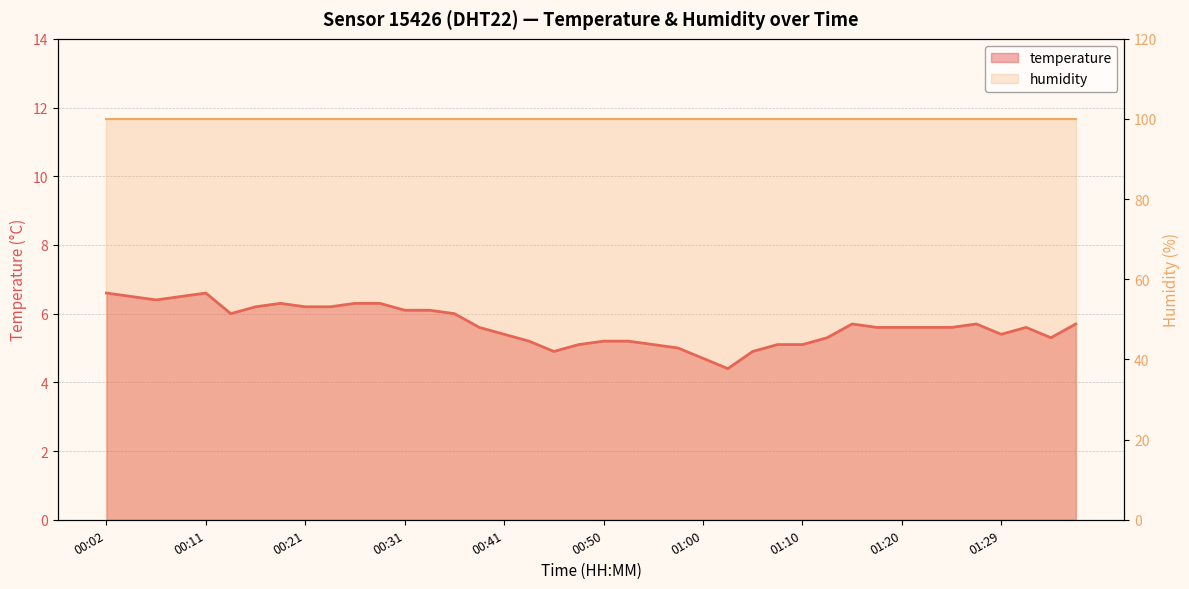

Between 01:34 and 00:53, which is larger?

01:34